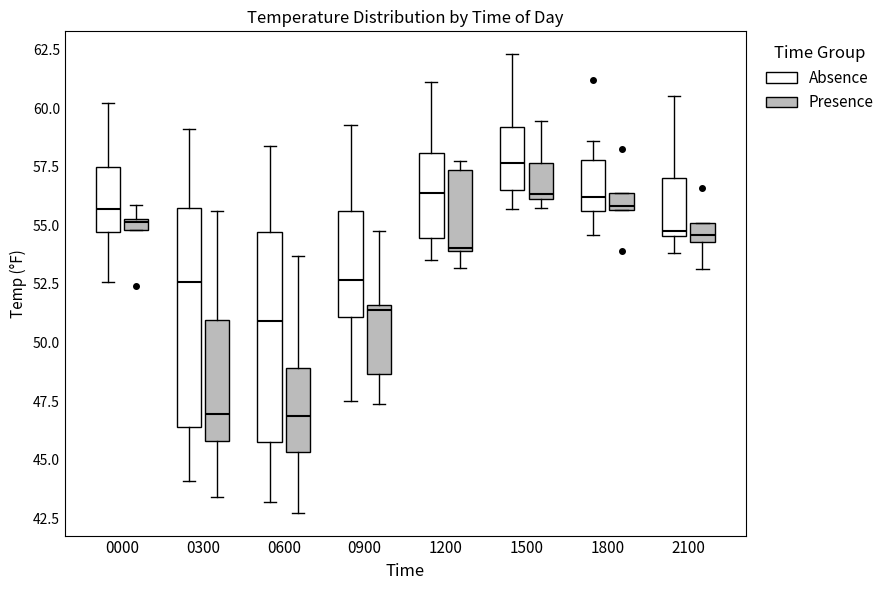

Where does the median line of the box for 0300 (Absence) sit on the y-axis? The values are not printed on the chart, so give them approximately, as read against the axis.

52.5